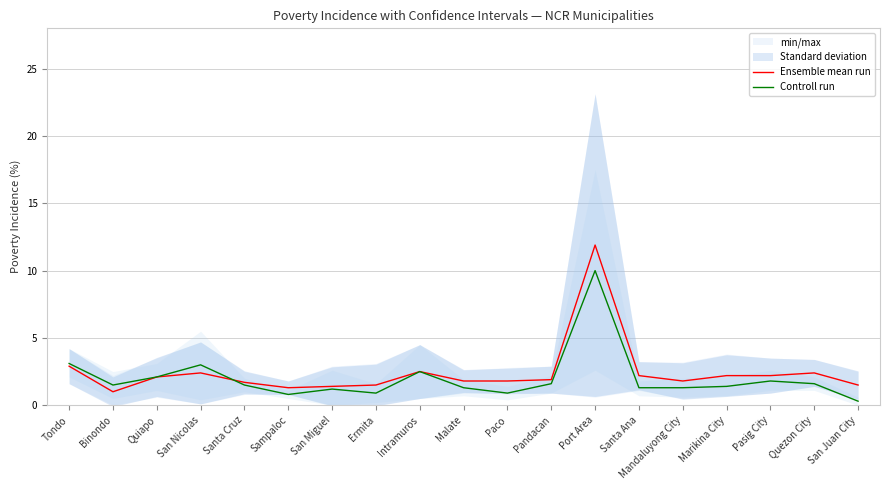

Is it true that Ensemble mean run equals 4.5 at Intramuros?

False